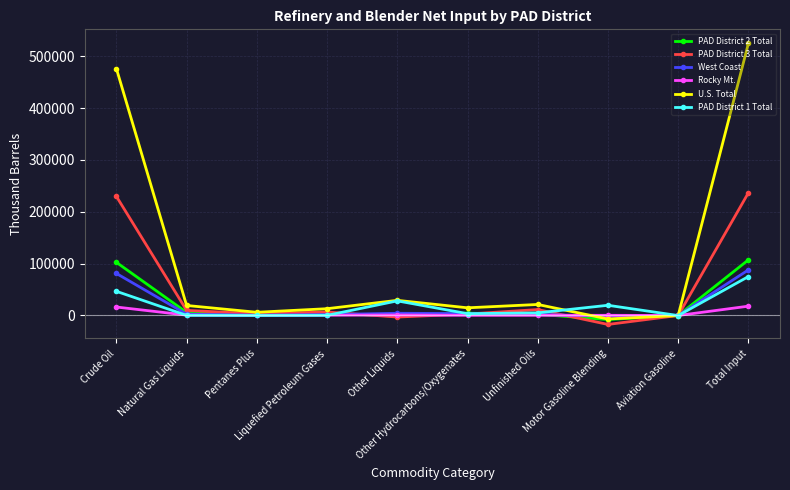

Which series has the largest range (max minus min)?

U.S. Total